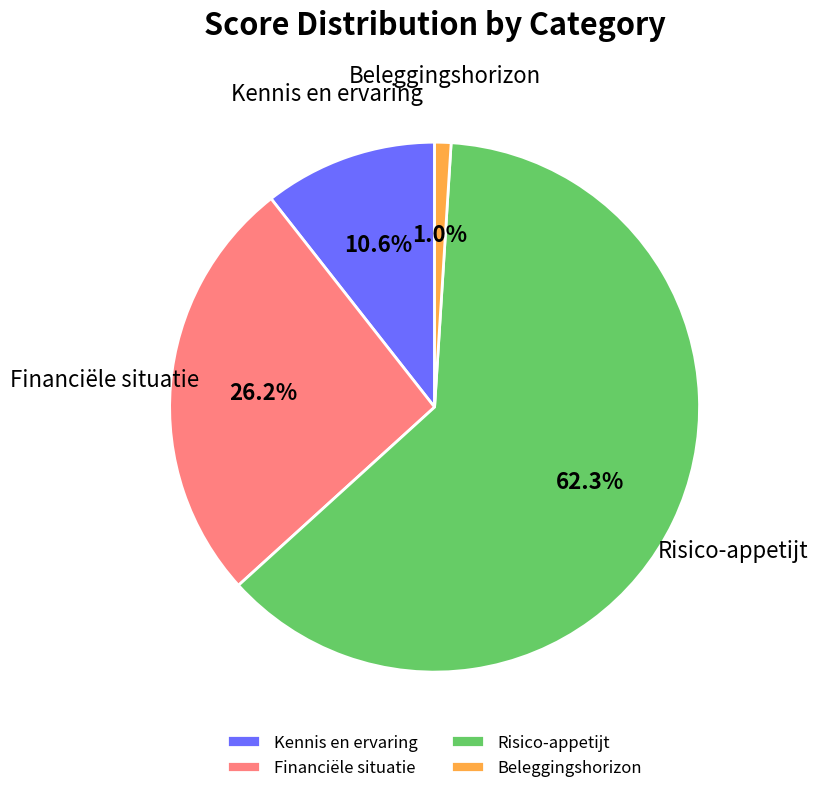

To the nearest percent, what portion does Financiële situatie represent?

26%